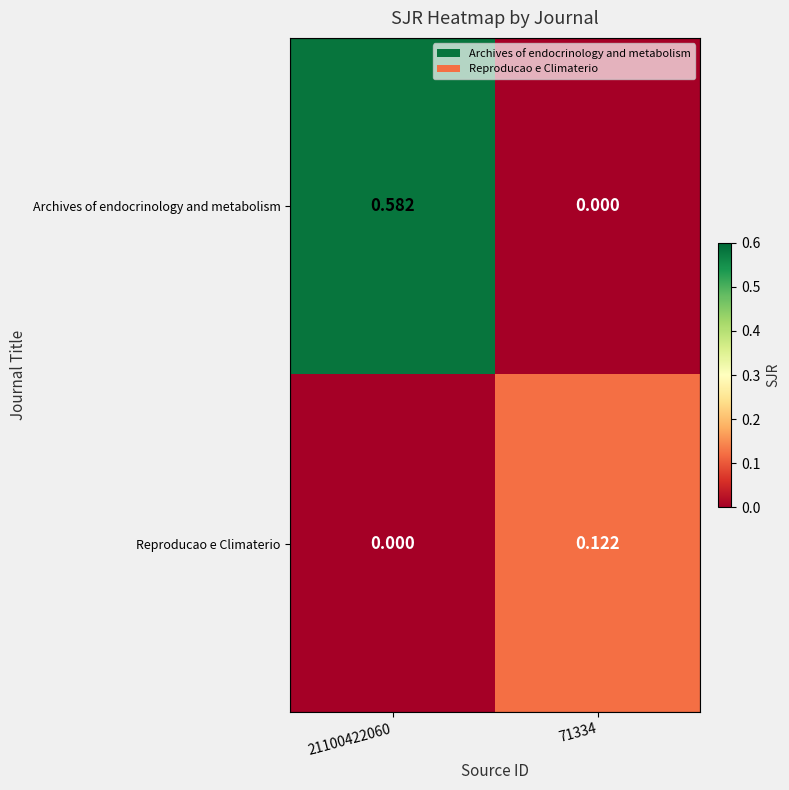

Which series has the widest spread of values?

Archives of endocrinology and metabolism